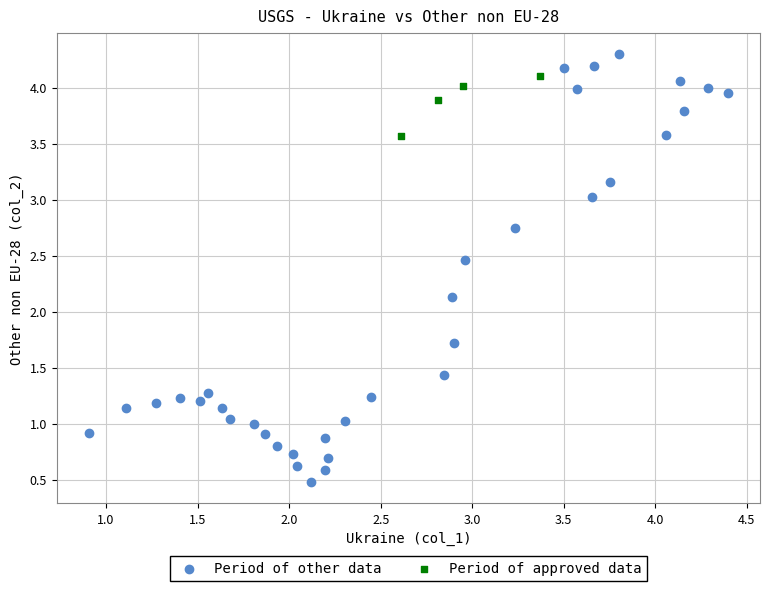

Which series reaches the maximum Y coordinate?

Period of other data